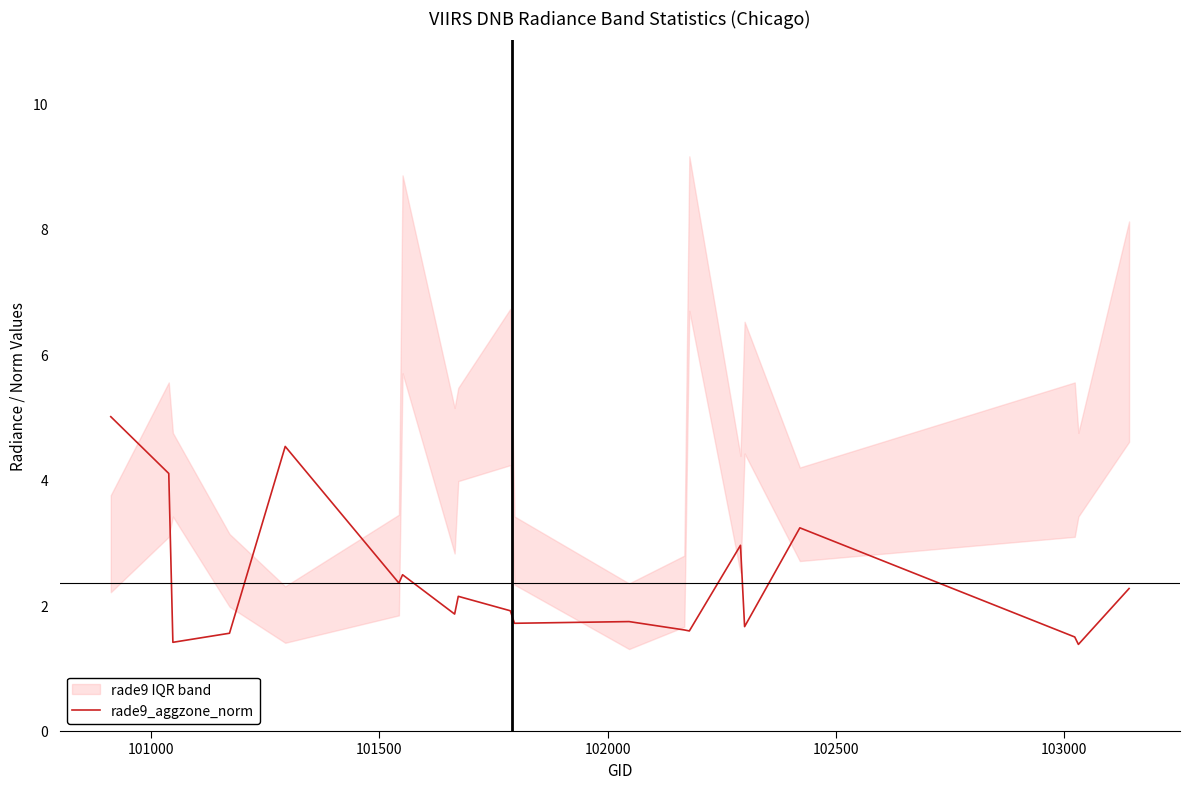

What is the maximum value for rade9_aggzone_norm?

5.0